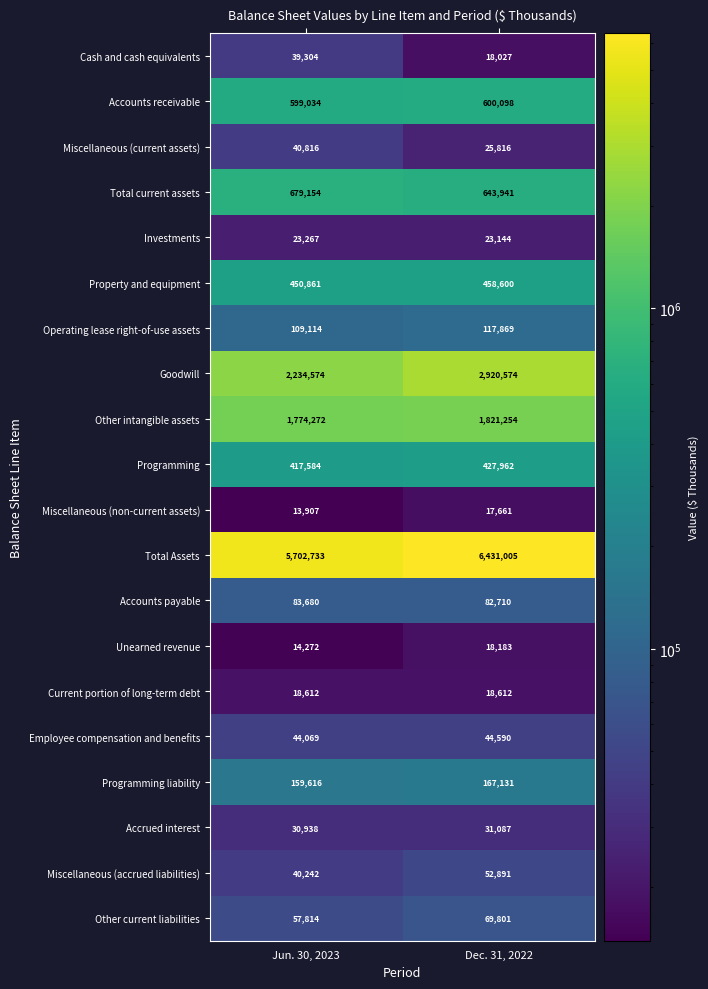

At which label is Programming closest to 422773?

Jun. 30, 2023